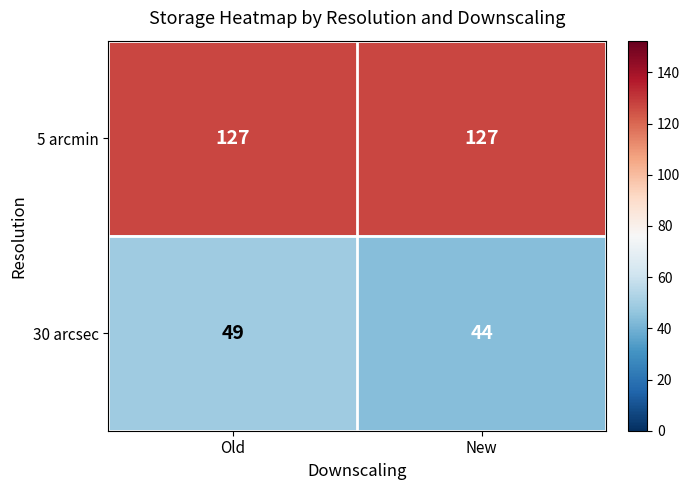

What is the total value across all series at Old?

176